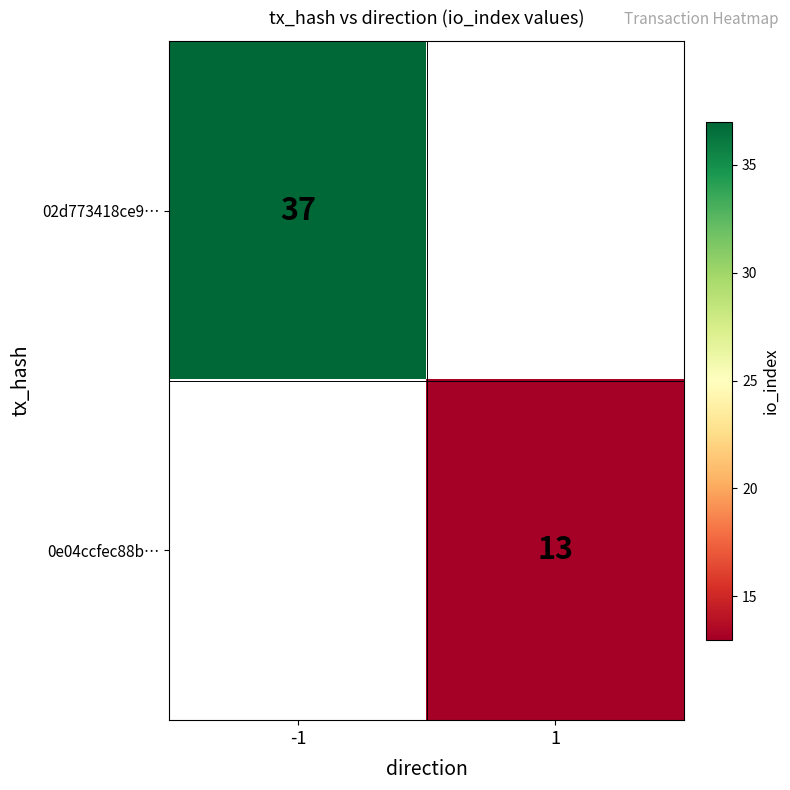

Which has a higher value, 1 or -1?

-1